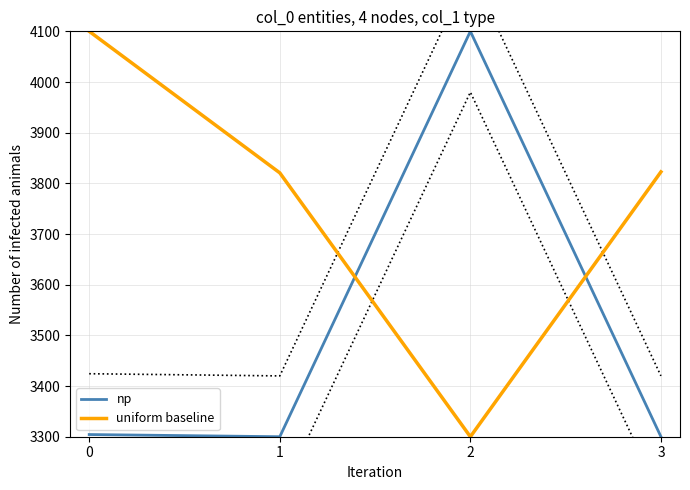

Is it true that np equals 4759.6 at 0?

False